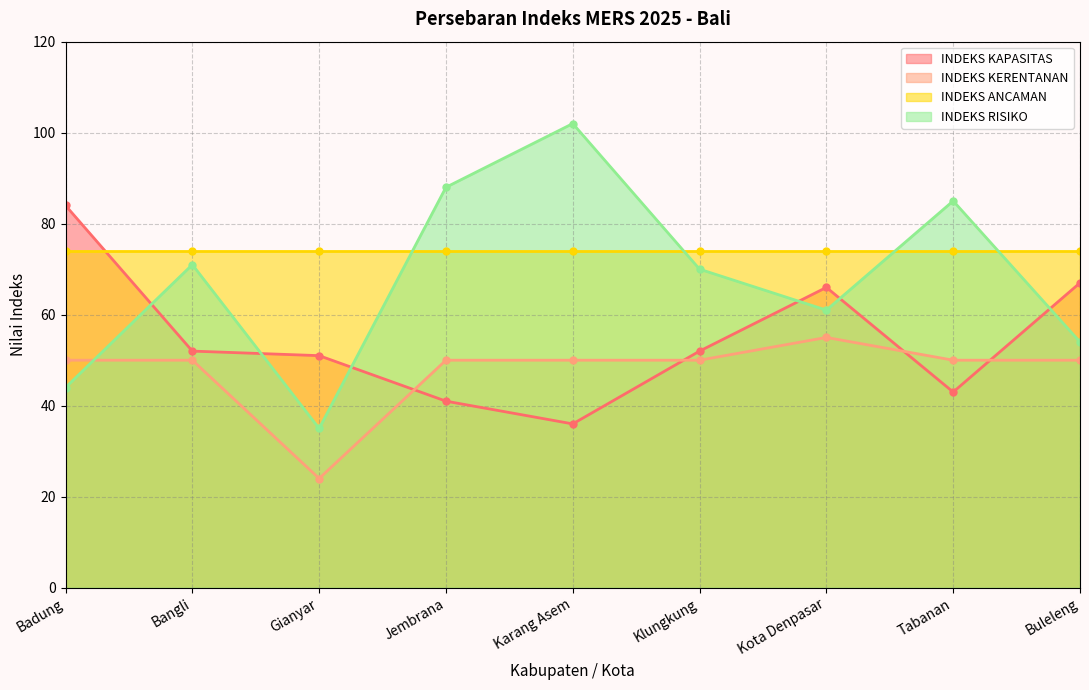

What is the lowest value of the INDEKS KERENTANAN series?

24